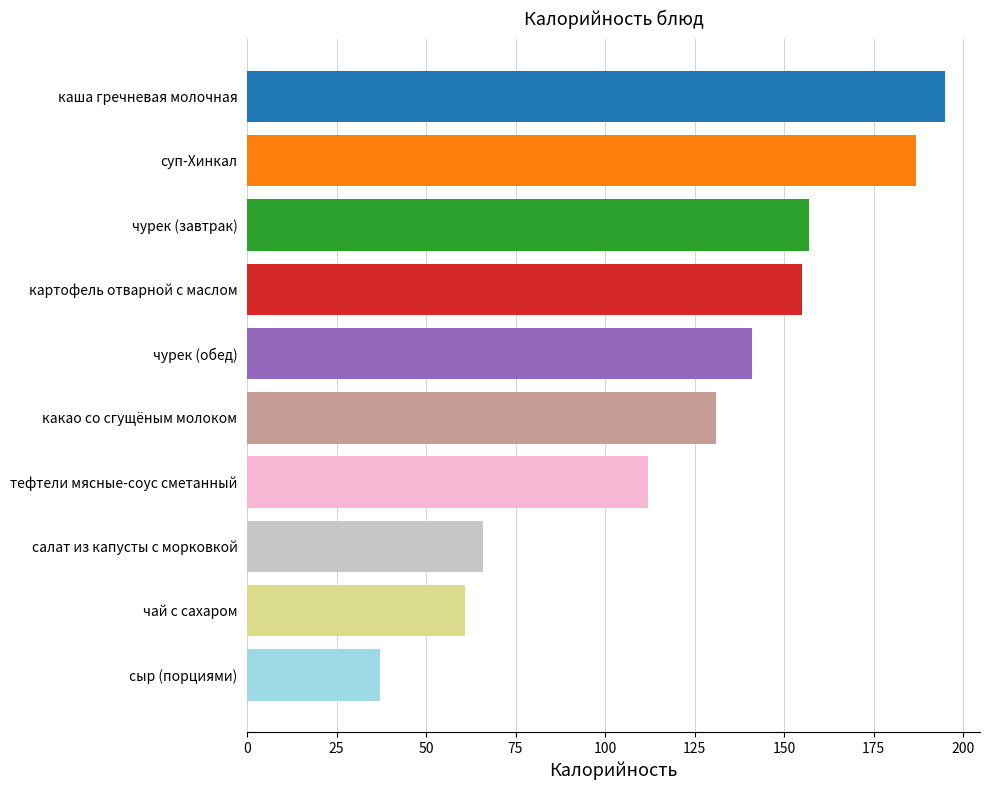

Reading top to bottom, transcribe all the data shown in this chart.

каша гречневая молочная=195	суп-Хинкал=187	чурек (завтрак)=157	картофель отварной с маслом=155	чурек (обед)=141	какао со сгущёным молоком=131	тефтели мясные-соус сметанный=112	салат из капусты с морковкой=66	чай с сахаром=61	сыр (порциями)=37